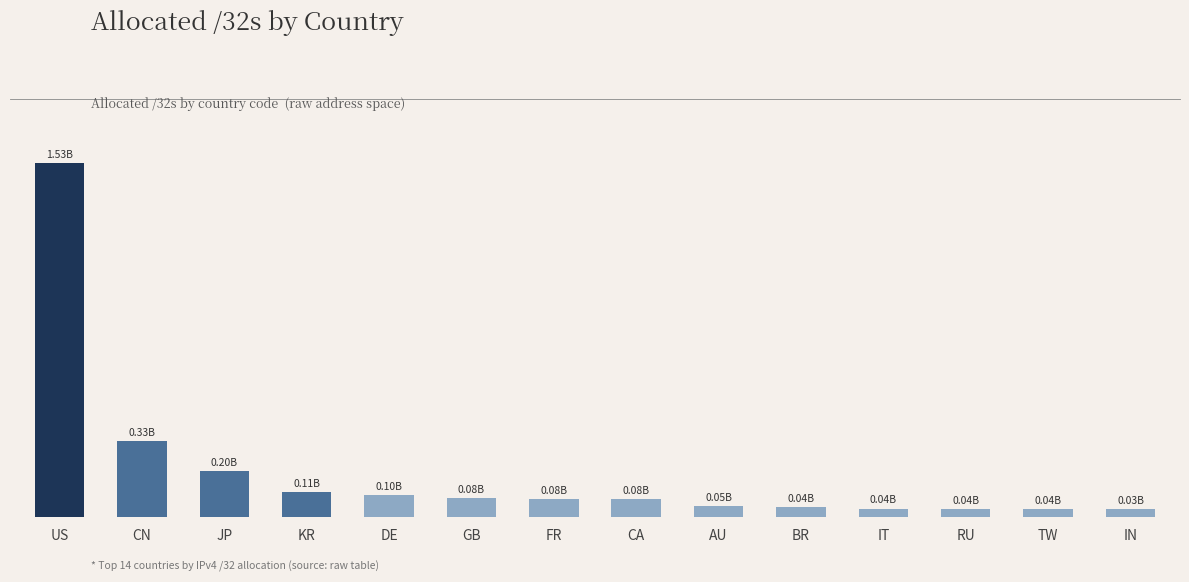

Are the bars horizontal?

No